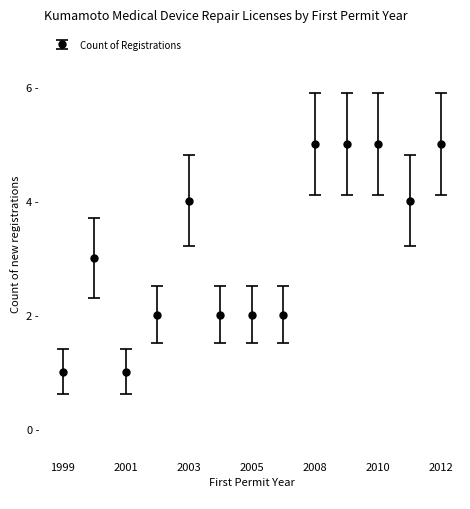

Reading left to right, extract all data points from this chart.

1	3	1	2	4	2	2	2	5	5	5	4	5